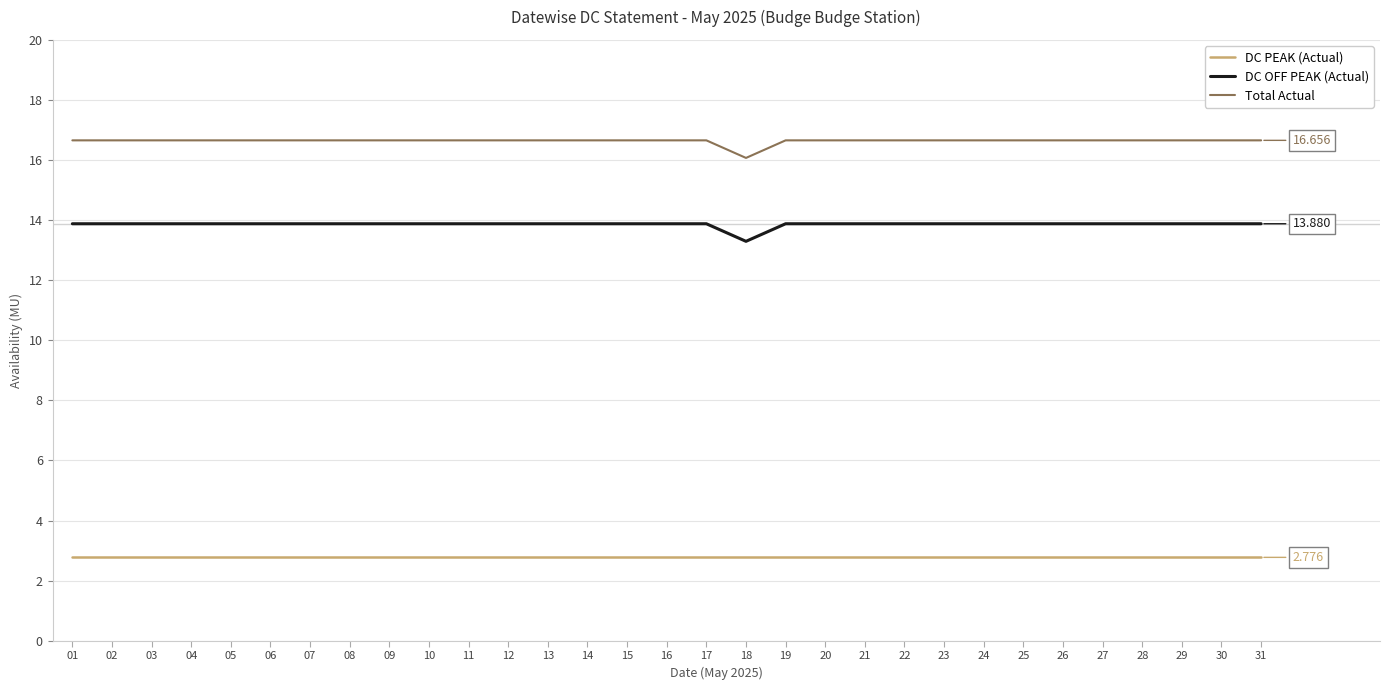

Reading left to right, what are all the values shown in this chart?

DC PEAK (Actual): 2.8	2.8	2.8	2.8	2.8	2.8	2.8	2.8	2.8	2.8	2.8	2.8	2.8	2.8	2.8	2.8	2.8	2.8	2.8	2.8	2.8	2.8	2.8	2.8	2.8	2.8	2.8	2.8	2.8	2.8	2.8
DC OFF PEAK (Actual): 13.9	13.9	13.9	13.9	13.9	13.9	13.9	13.9	13.9	13.9	13.9	13.9	13.9	13.9	13.9	13.9	13.9	13.3	13.9	13.9	13.9	13.9	13.9	13.9	13.9	13.9	13.9	13.9	13.9	13.9	13.9
Total Actual: 16.7	16.7	16.7	16.7	16.7	16.7	16.7	16.7	16.7	16.7	16.7	16.7	16.7	16.7	16.7	16.7	16.7	16.1	16.7	16.7	16.7	16.7	16.7	16.7	16.7	16.7	16.7	16.7	16.7	16.7	16.7